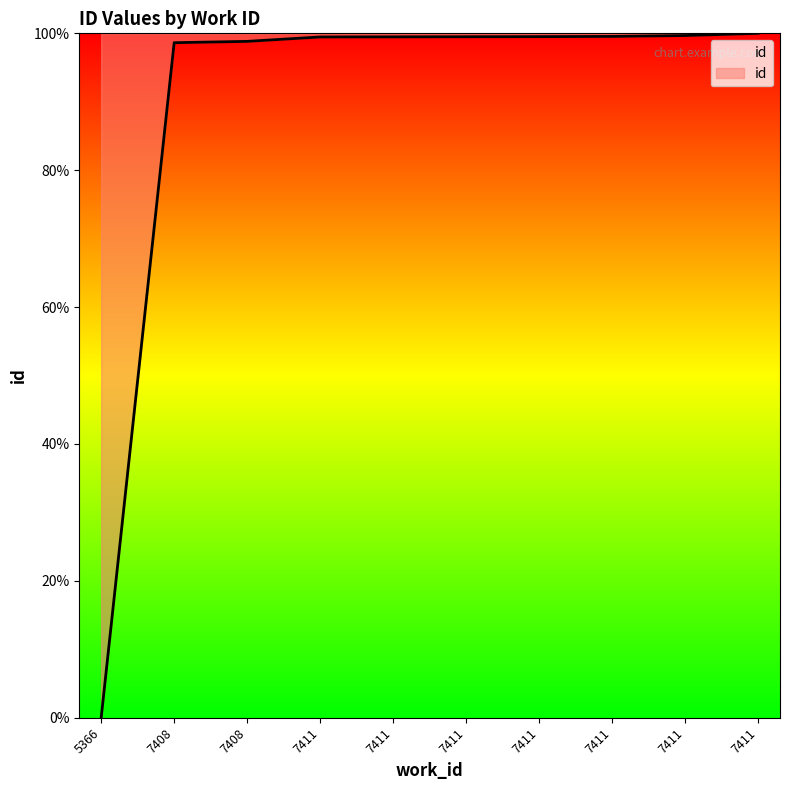

What is the sum of the values at 5366 and 7408?

98.8